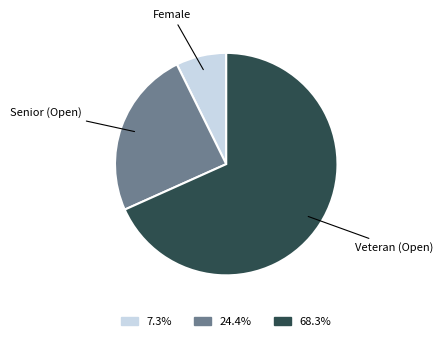

Is the sum of Female and Veteran (Open) greater than half?

Yes